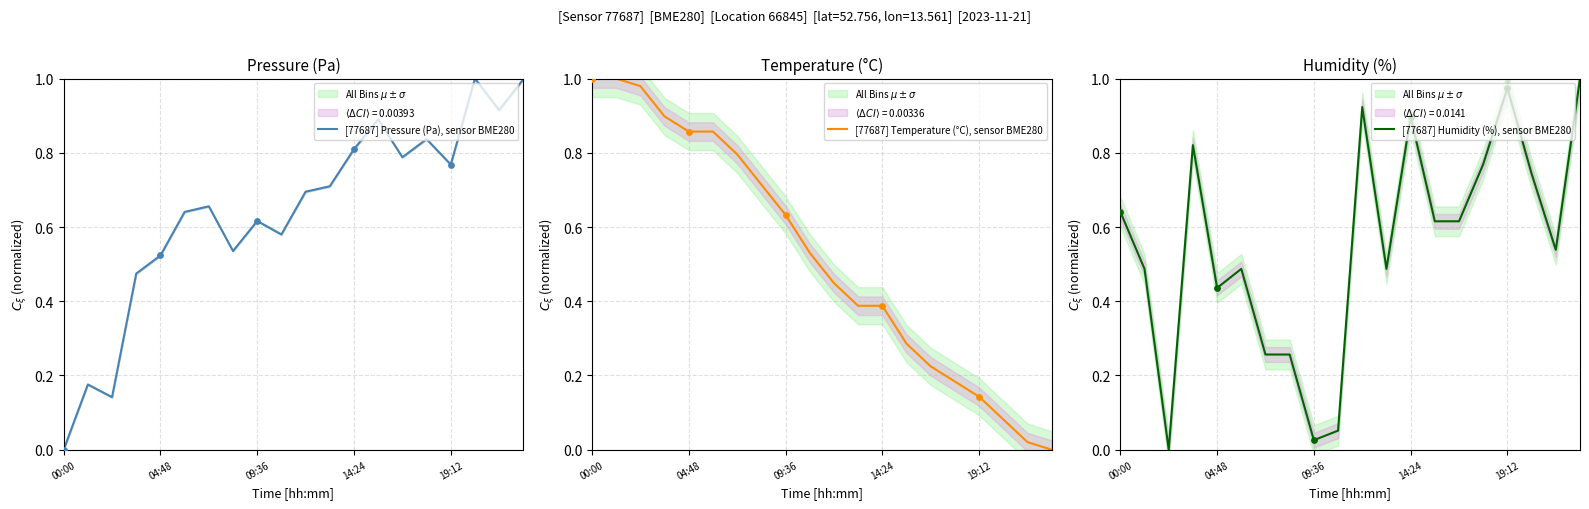

Which series has the widest spread of Y values?

[77687] Pressure (Pa), sensor BME280